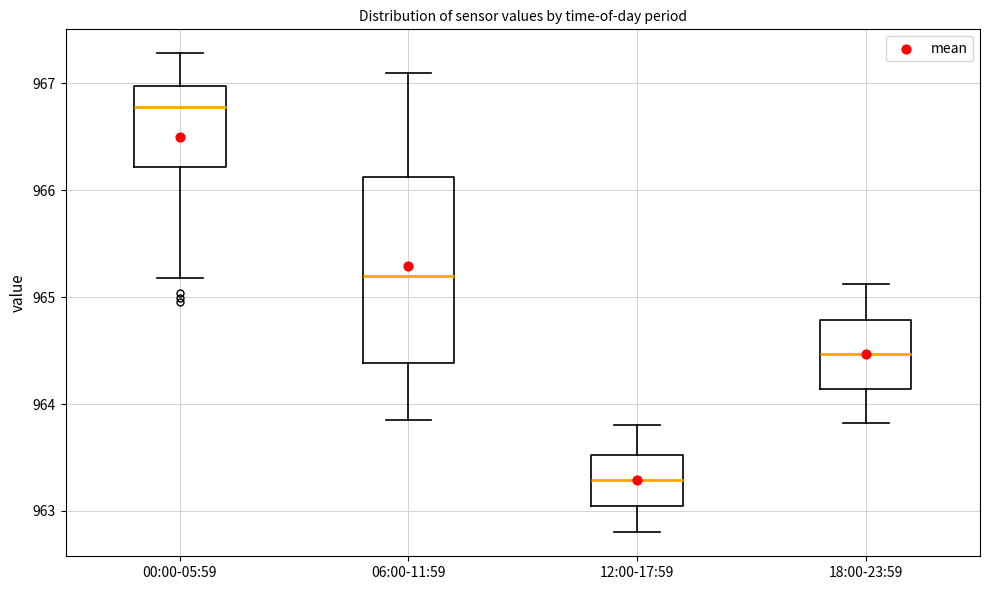

Which box's median line is the highest?

00:00-05:59